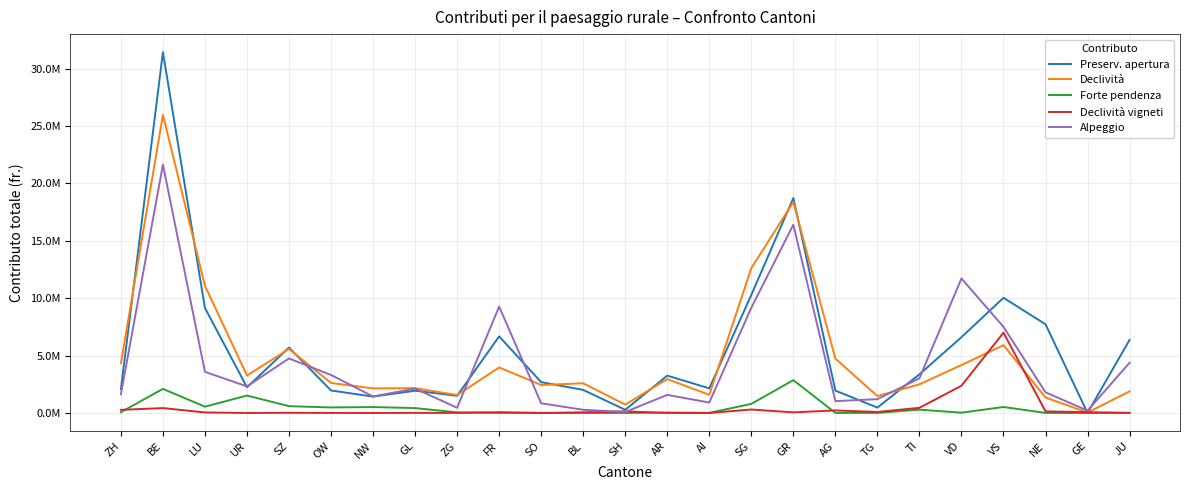

How many times do Declività vigneti and Alpeggio cross each other?

2